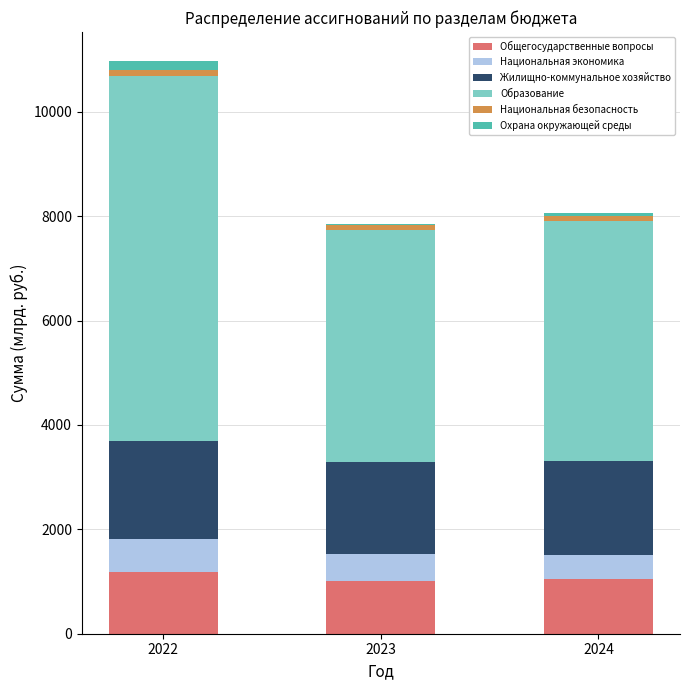

Is it true that Общегосударственные вопросы equals 1054.6 at 2024?

True